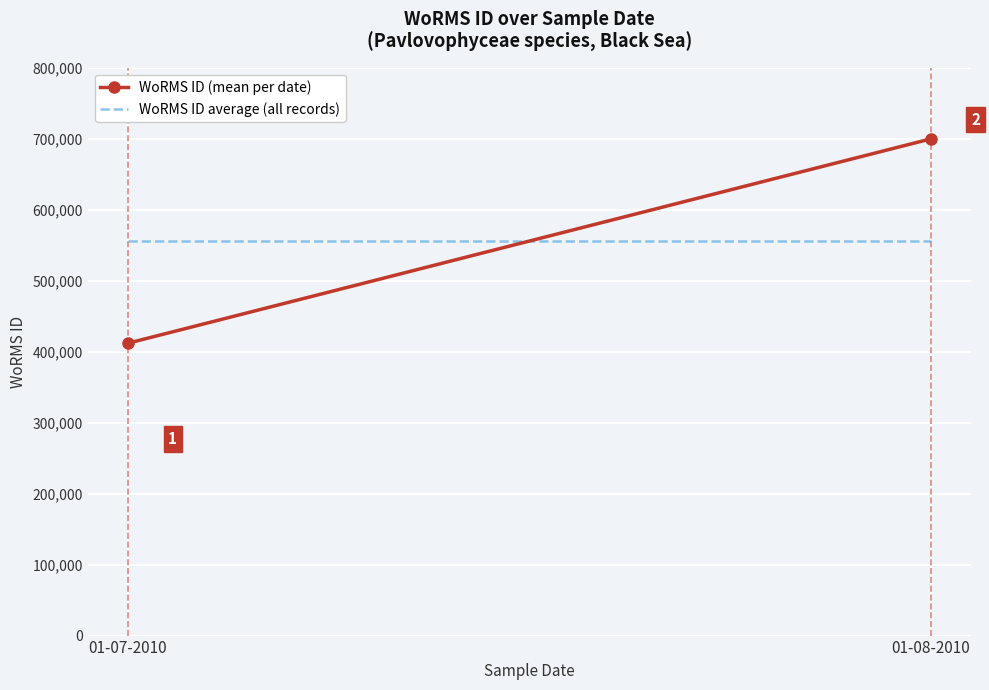

Reading left to right, list all the values displayed in this chart.

WoRMS ID (mean per date): 01-07-2010=411792	01-08-2010=699620
WoRMS ID average (all records): 01-07-2010=555706	01-08-2010=555706